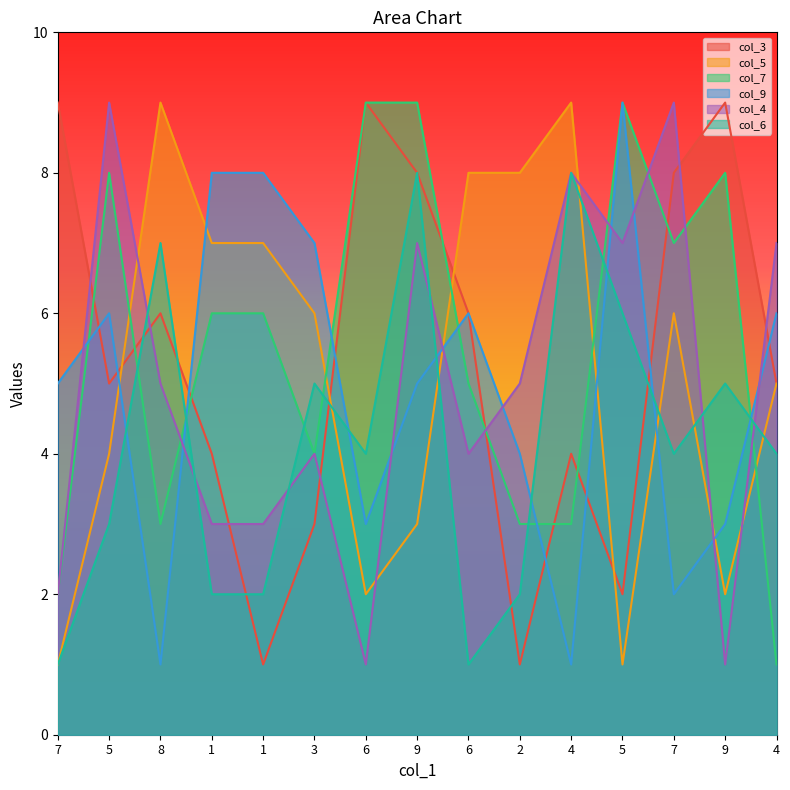

How many col_5 values are between 2 and 8?

11